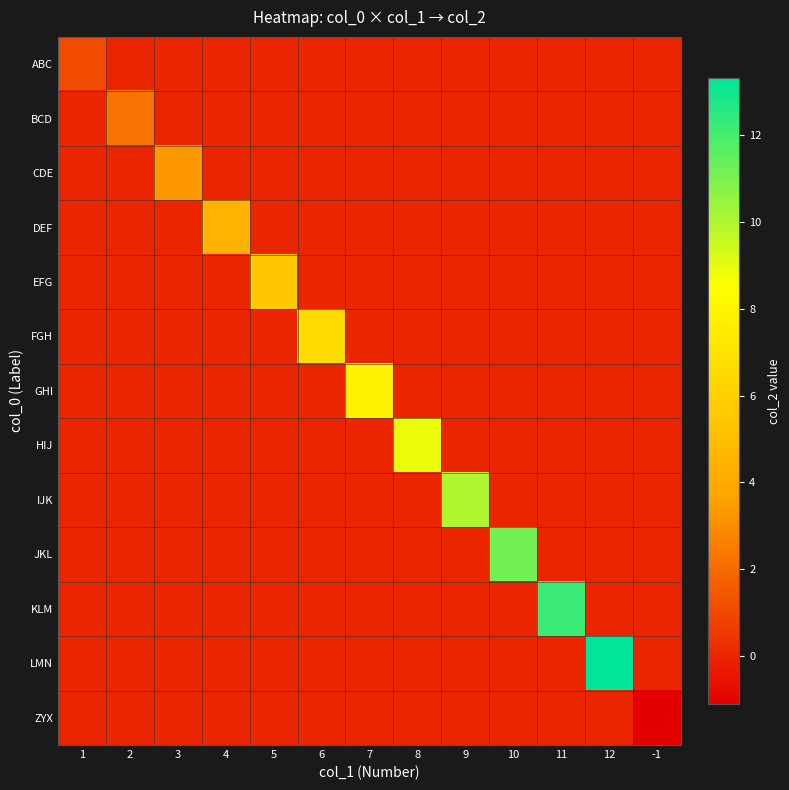

At how many categories does at least one series exceed 10?

3